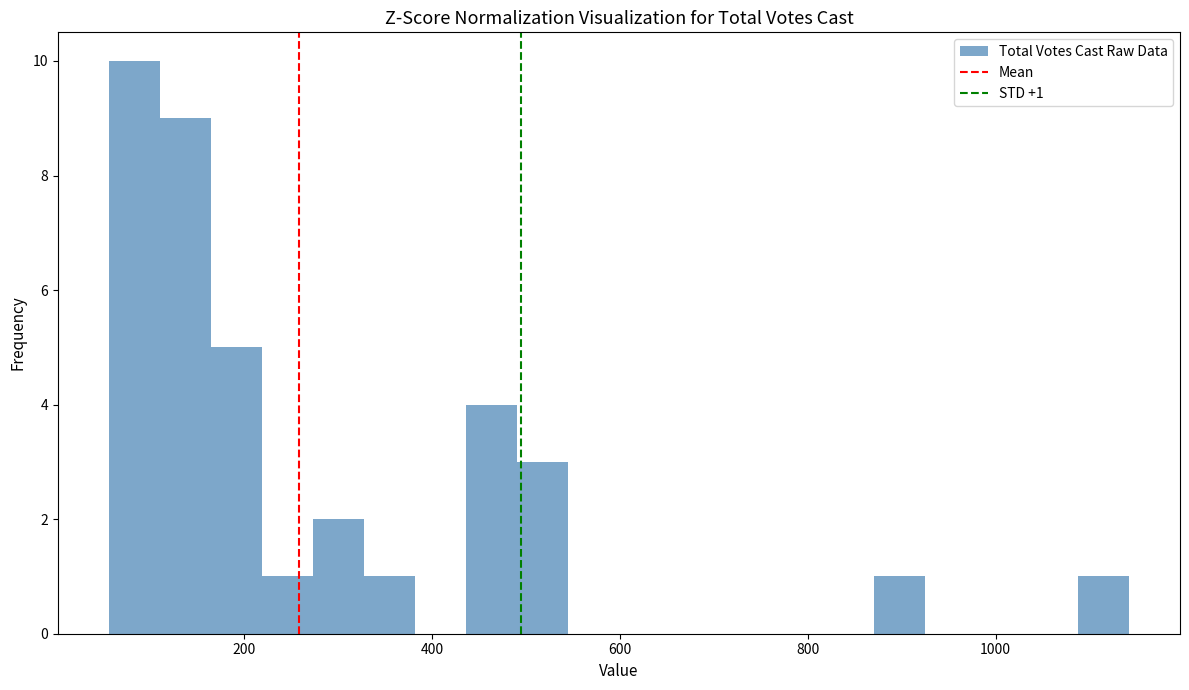

Around what value on the x-axis is the tallest bar? Give the approximate position of its centre, as read against the axis.

80